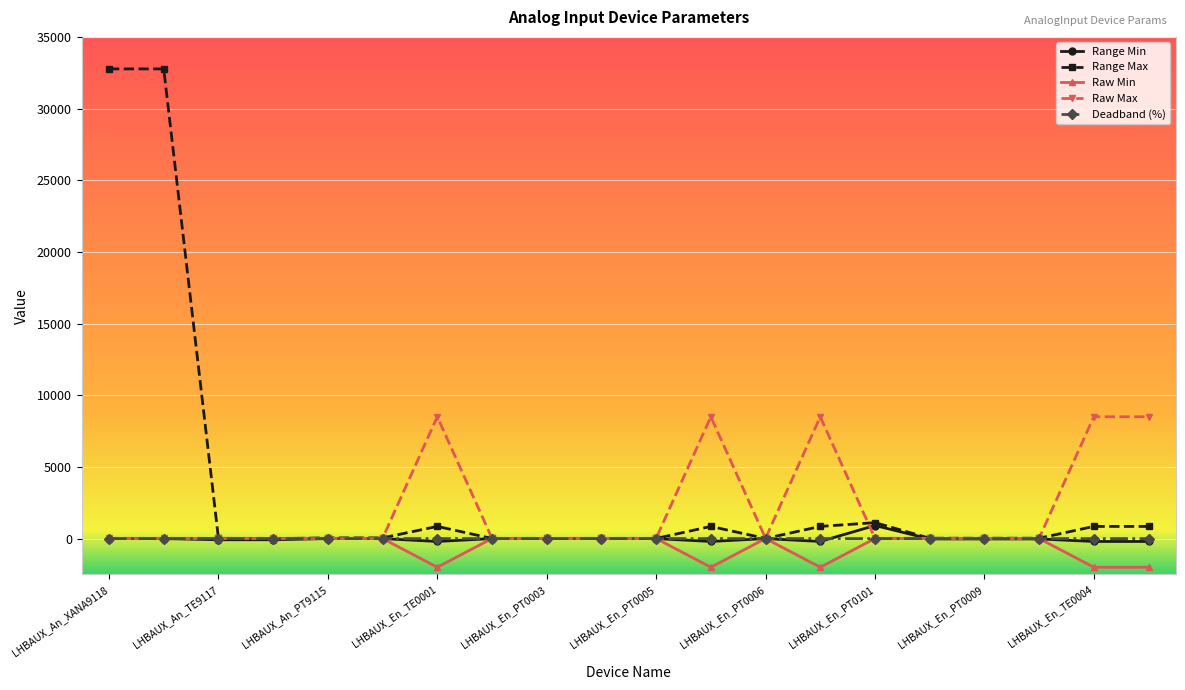

What is the greatest value displayed?

32767.0